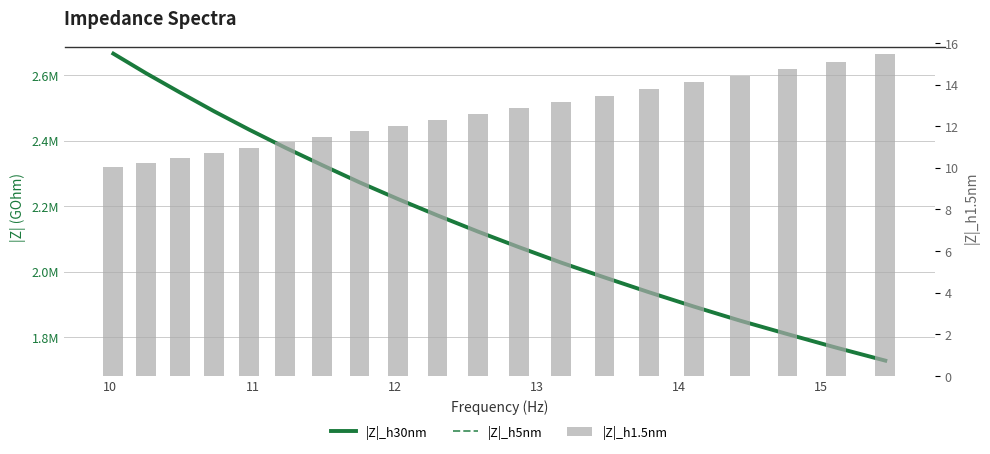

Are the bars grouped side by side (vs. stacked)?

Yes